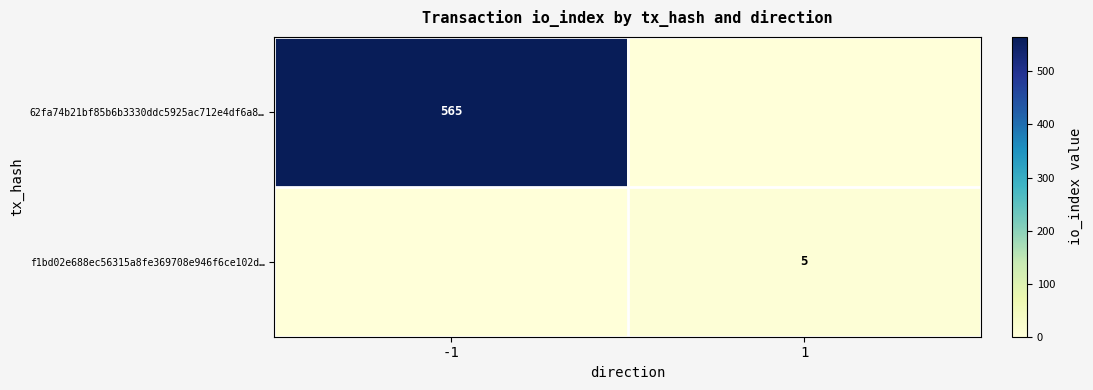

The 62fa74b21bf85b6b3330ddc5925ac712e4df6a8… series shows 365 at -1. True or false?

False